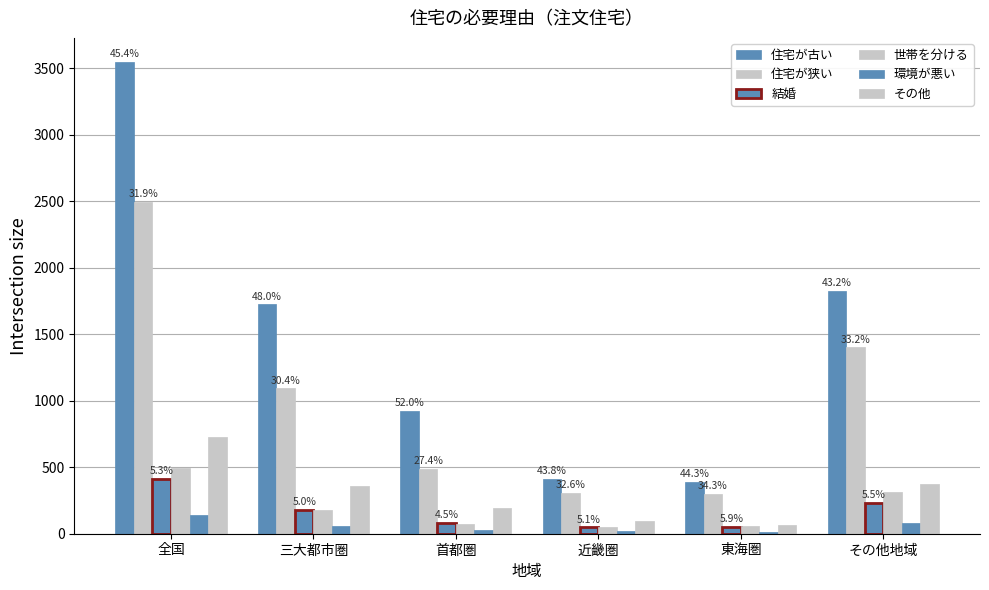

What is the label of the 1st bar from the right?

その他地域